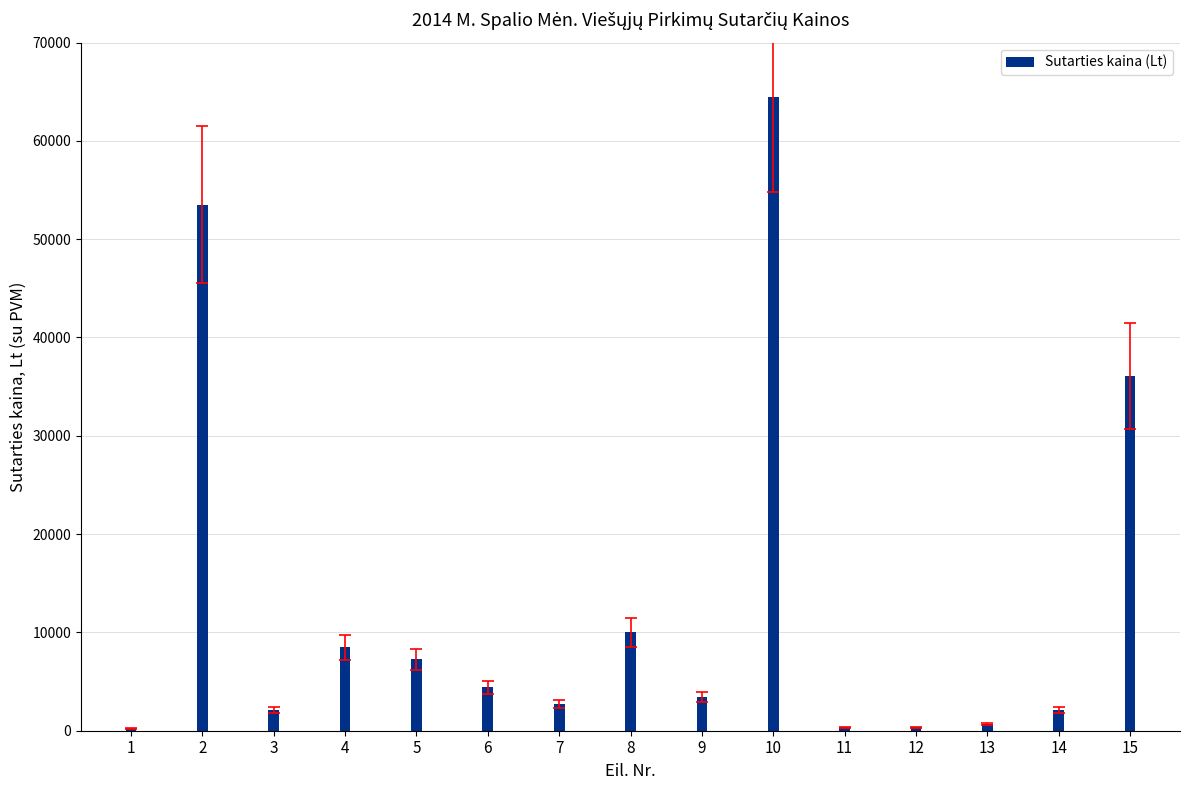

At which label is the value closest to 32356?

15